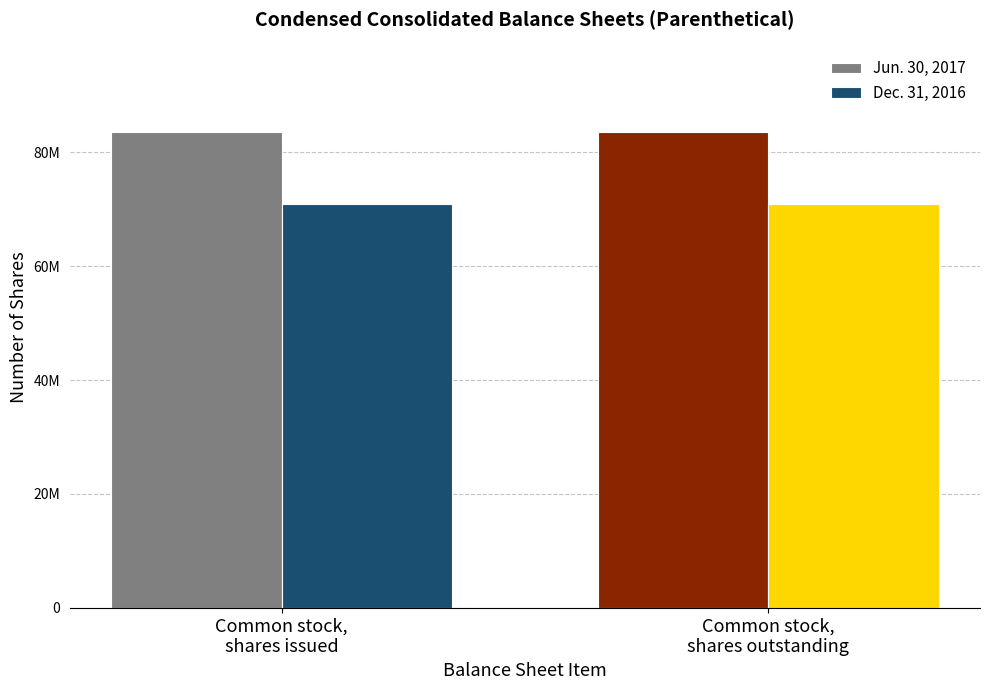

What are all the series names shown in the legend?

Jun. 30, 2017, Dec. 31, 2016